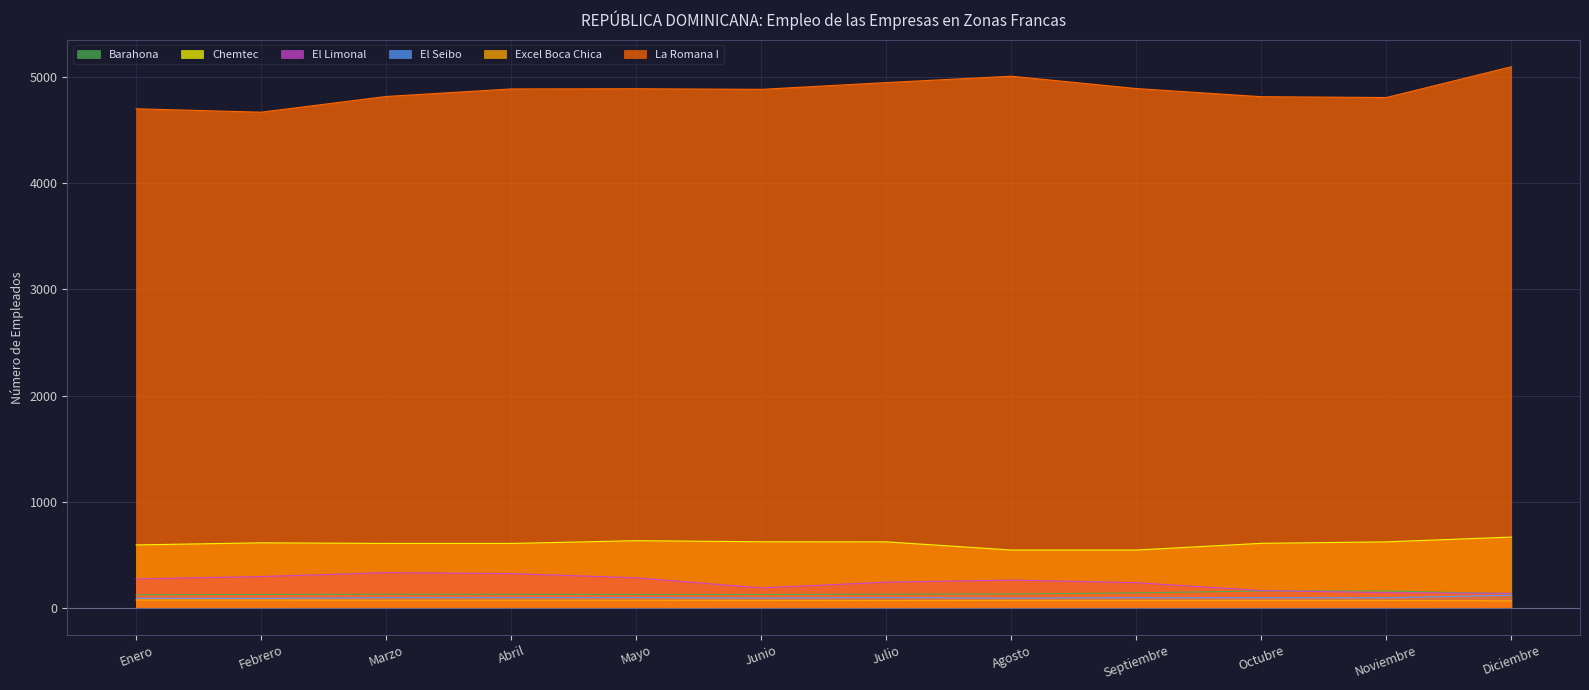

Is the value of Chemtec at Julio greater than the value of La Romana I at Mayo?

No